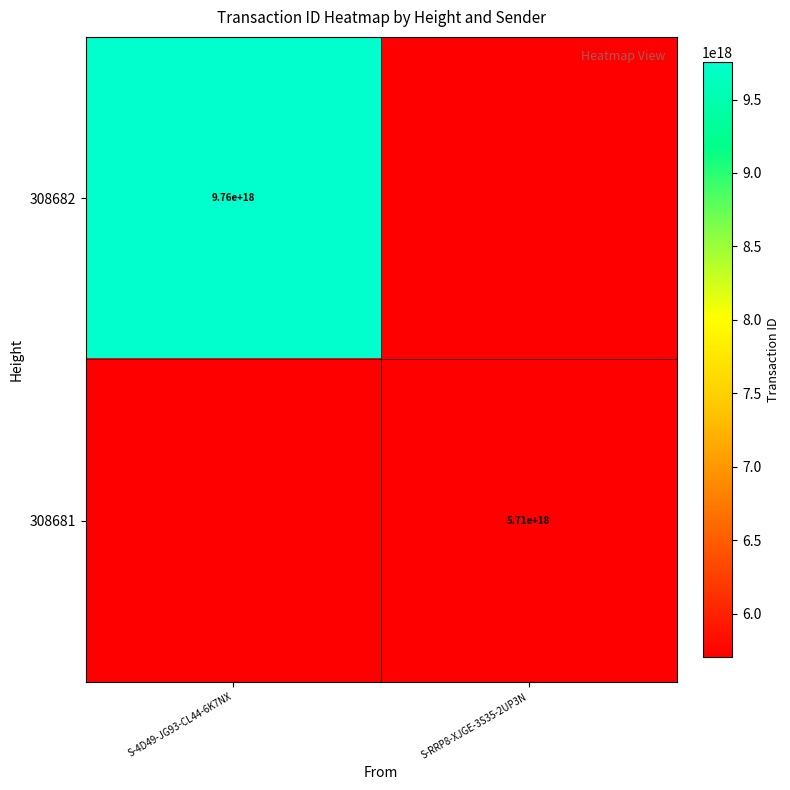

The 308681 series shows 8946623981832909824 at S-RRP8-XJGE-3S35-2UP3N. True or false?

False